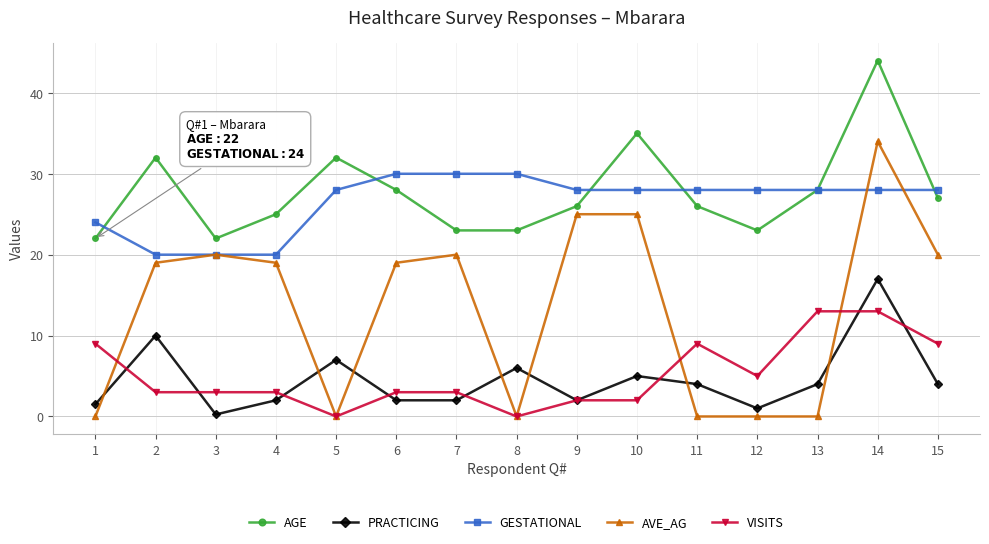

True or false: AVE_AG and AGE intersect in this chart.

False